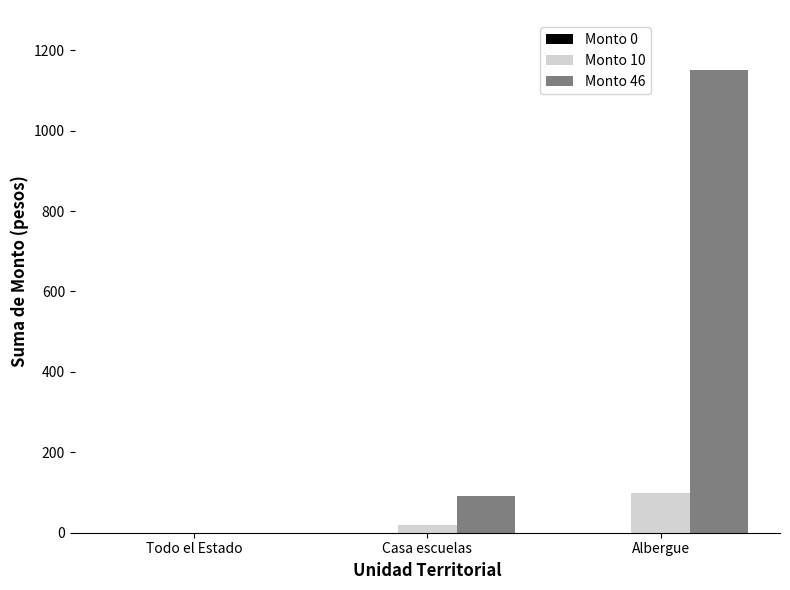

The value of Monto 10 at Casa escuelas is 20. True or false?

True